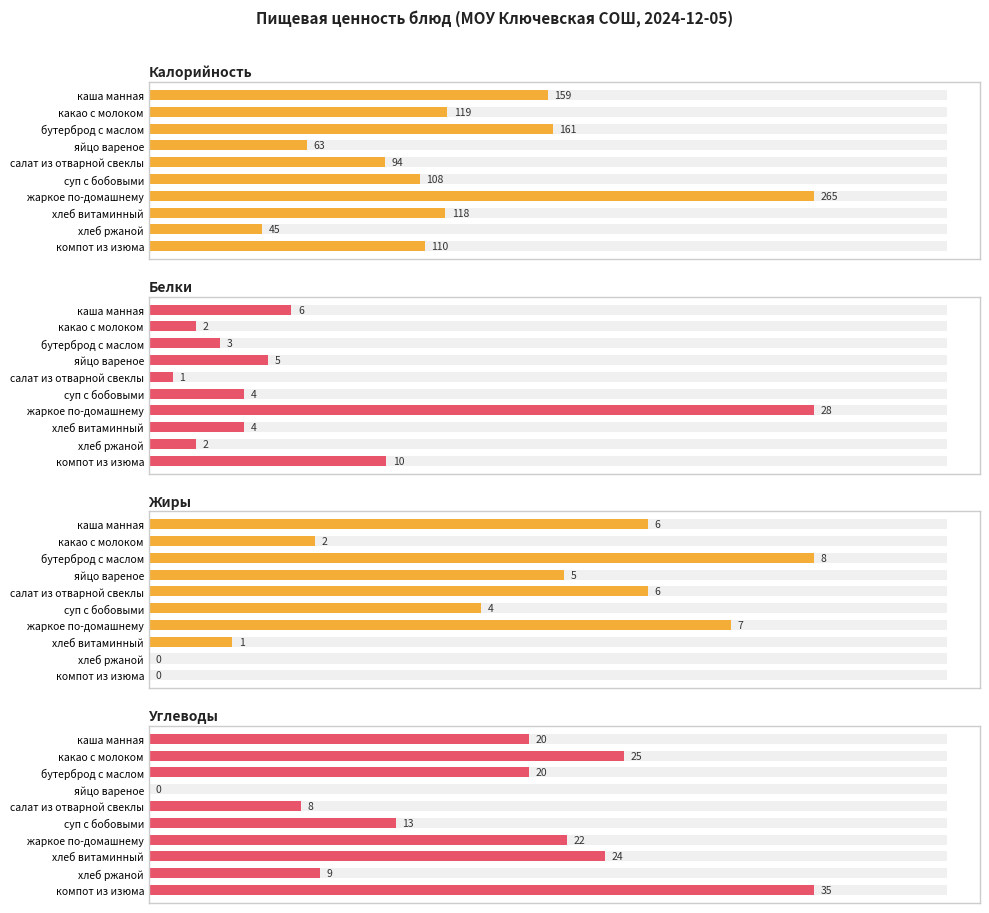

True or false: Жиры has a value of 9 at жаркое по-домашнему.

False